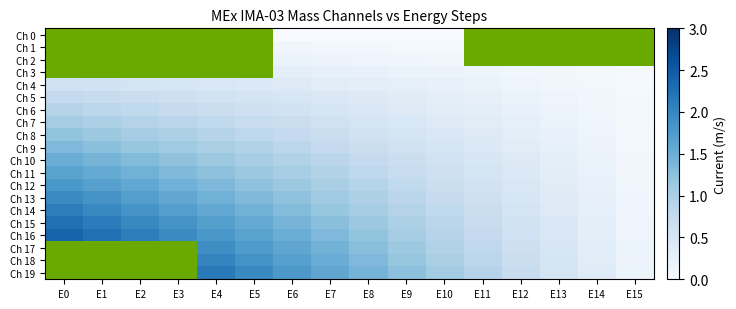

At how many categories does at least one series exceed 0?

16